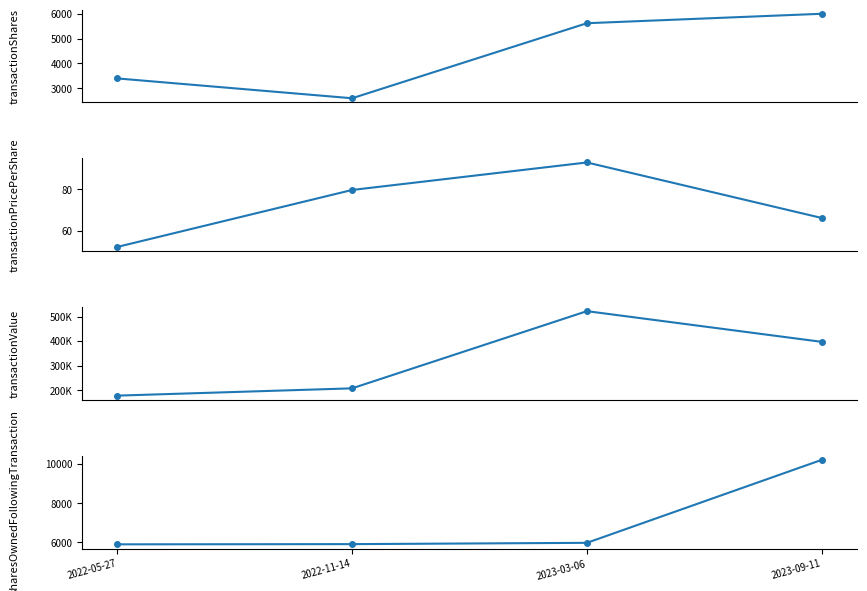

What is the difference between the transactionPricePerShare values at 2022-11-14 and 2023-09-11?

13.5